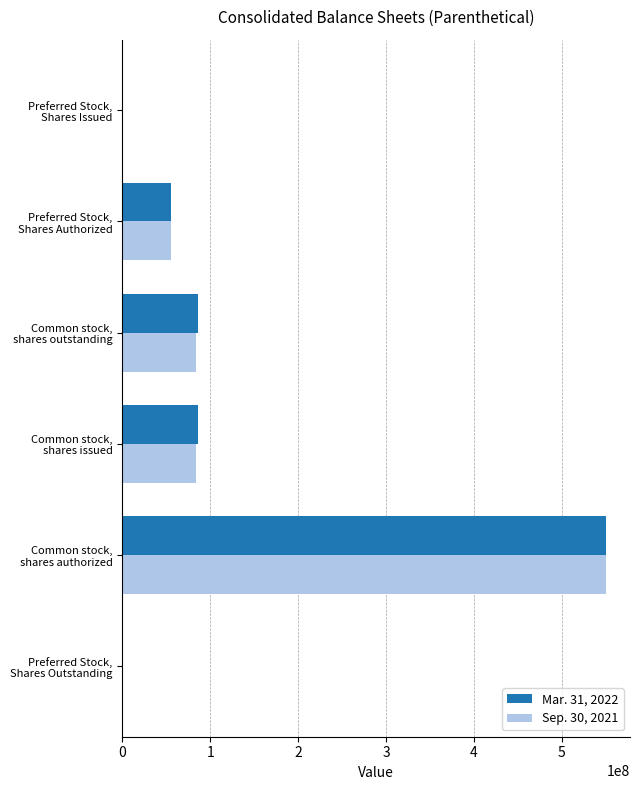

What is the maximum value shown in the chart?

550000000